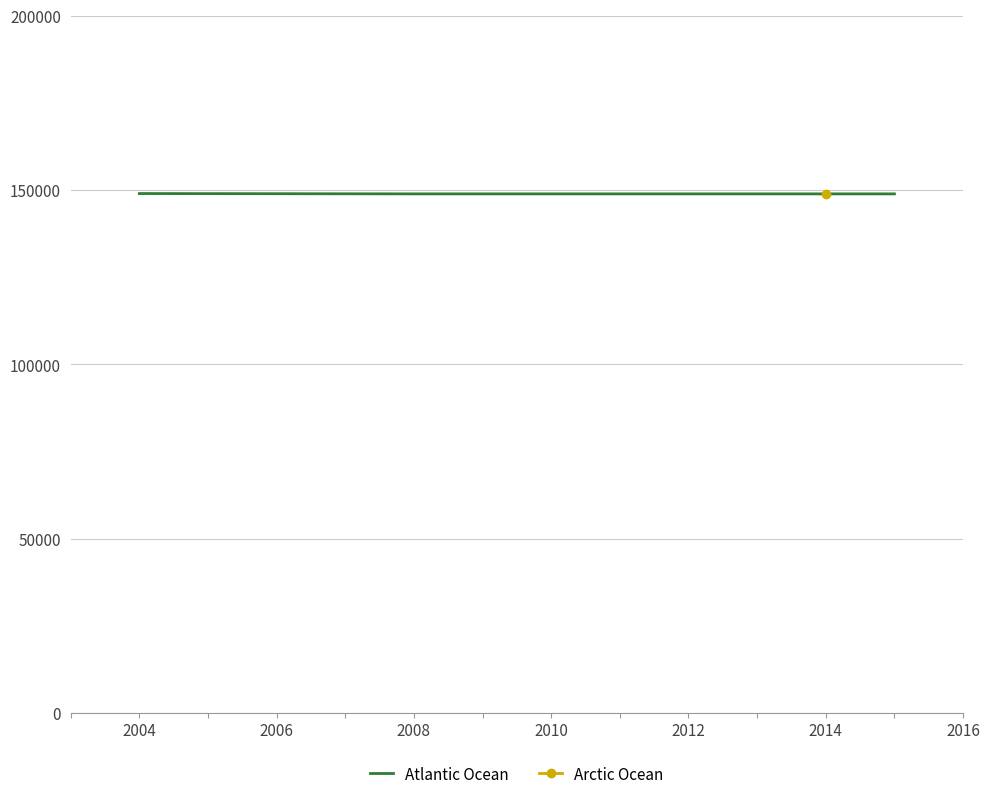

What is the smallest value displayed?

148905